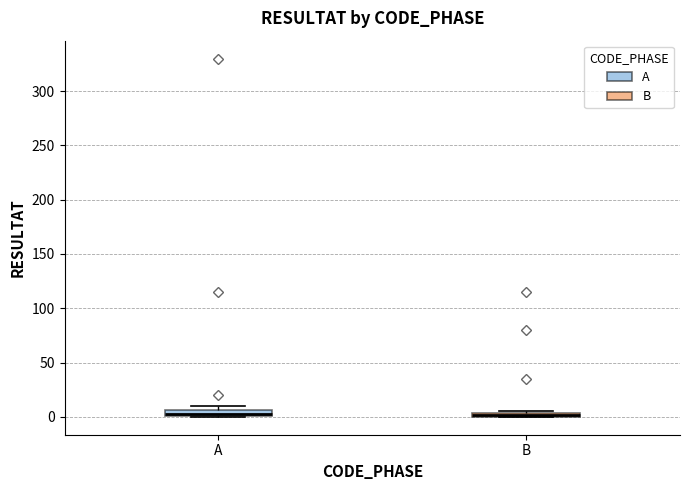

Where is the upper edge of the box for B on the y-axis? The values are not printed on the chart, so give them approximately, as read against the axis.

5